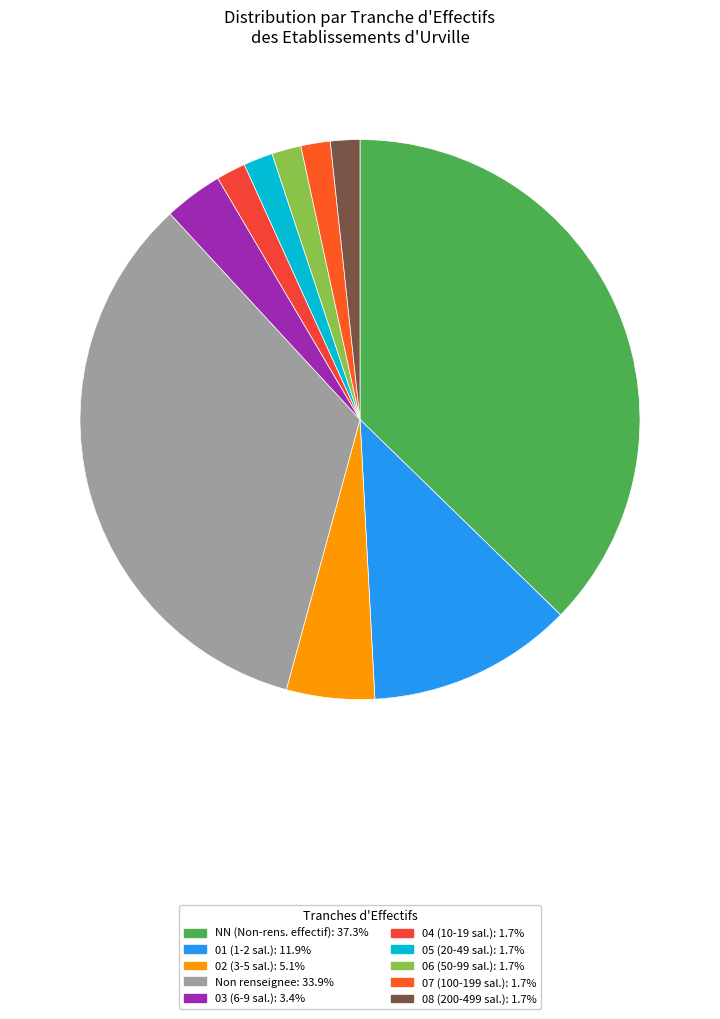

How many slices are in this pie chart?

10